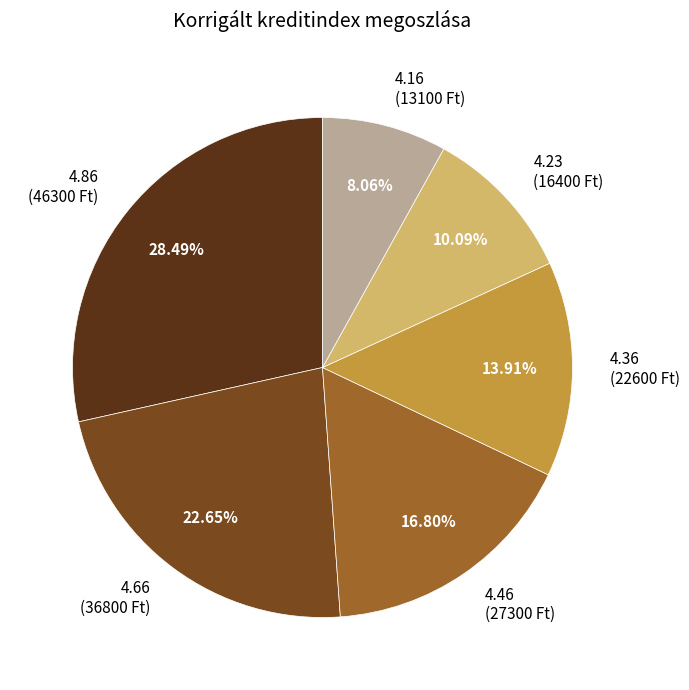

How many slices are in this pie chart?

6